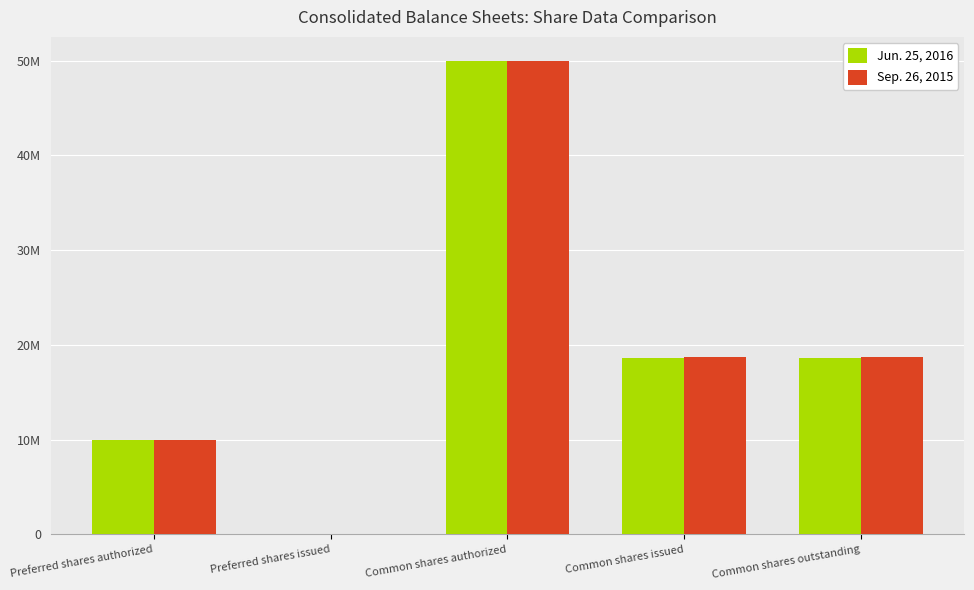

What is the difference between the maximum and minimum values in the Sep. 26, 2015 series?

50000000